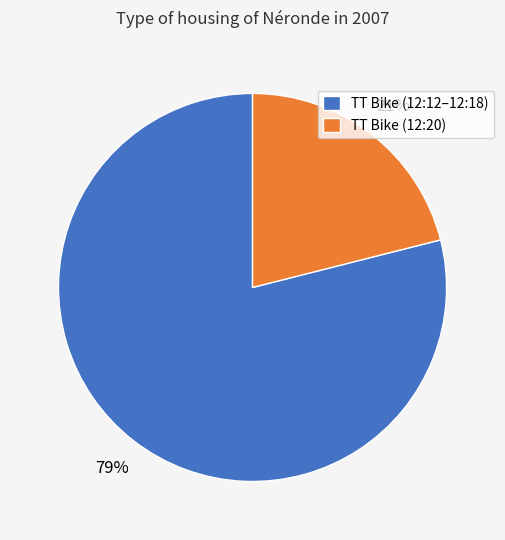

Rank the categories by value from highest to lowest.

TT Bike (12:12–12:18), TT Bike (12:20)